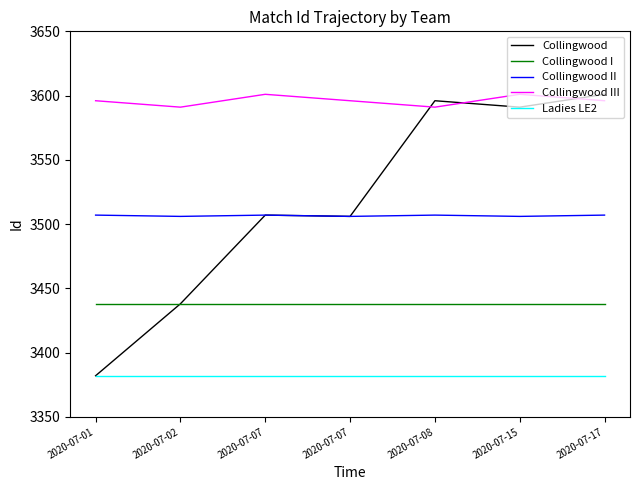

Which series has the largest total across all categories?

Collingwood III